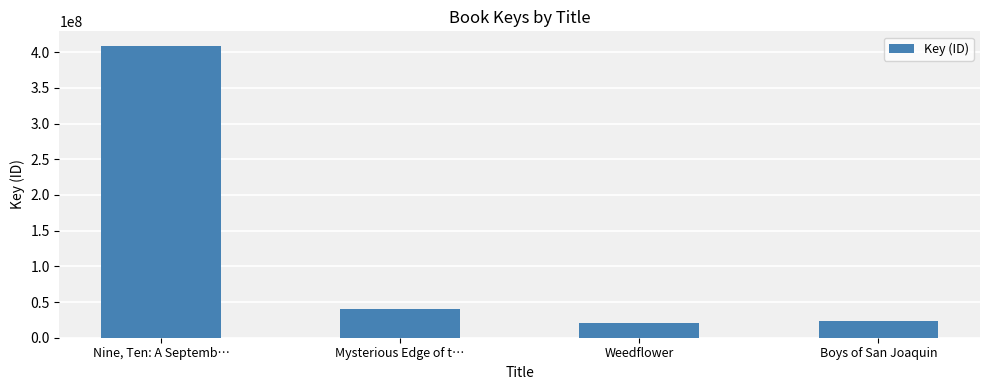

Reading left to right, transcribe all the data shown in this chart.

Nine, Ten: A Septemb…=408889795	Mysterious Edge of t…=40099158	Weedflower=20961863	Boys of San Joaquin=23680029